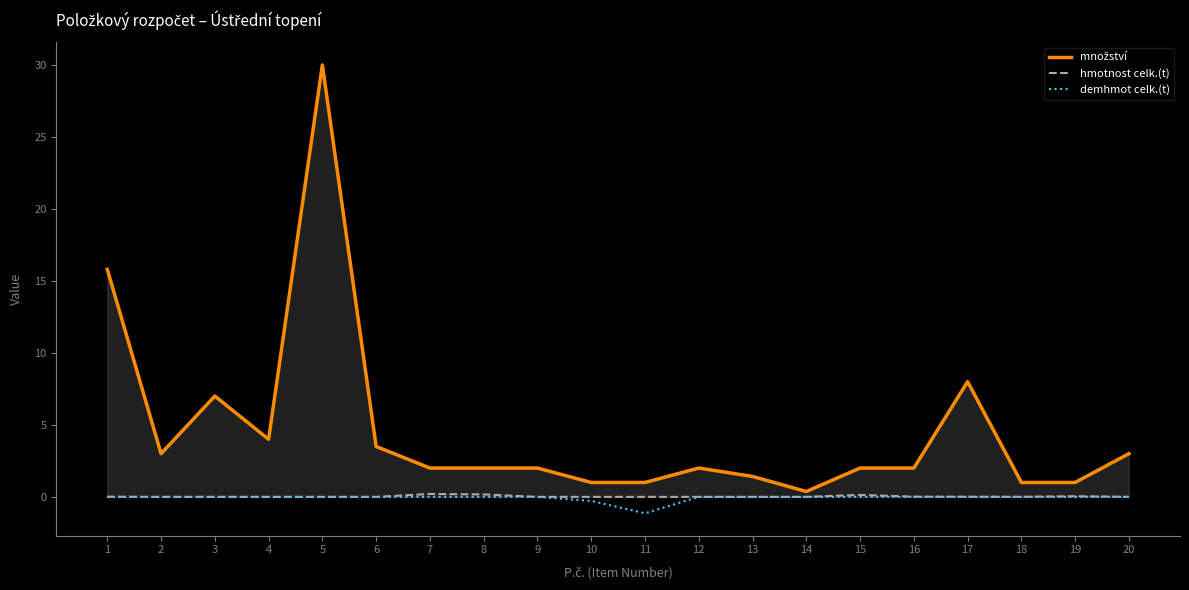

What is the minimum value shown in the chart?

-1.1